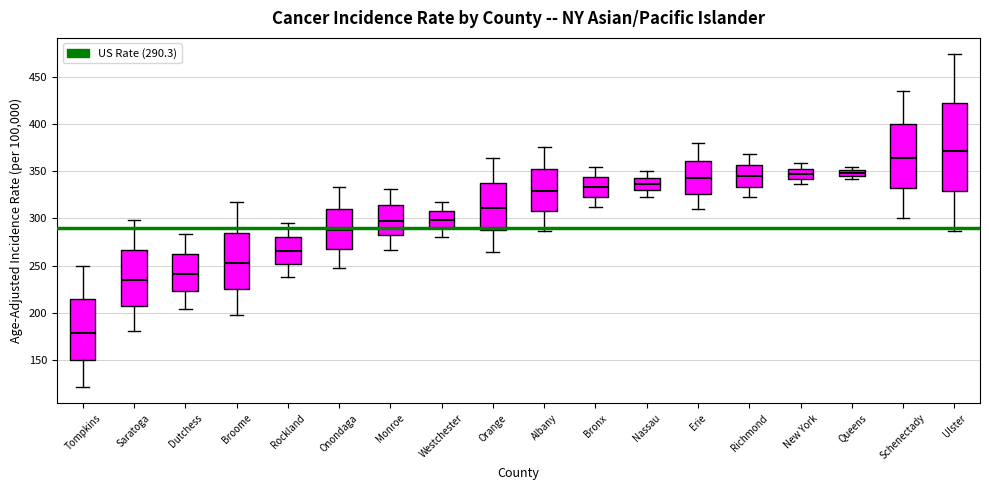

Comparing the boxes themselves (not the whiskers), which one is the tallest?

Ulster